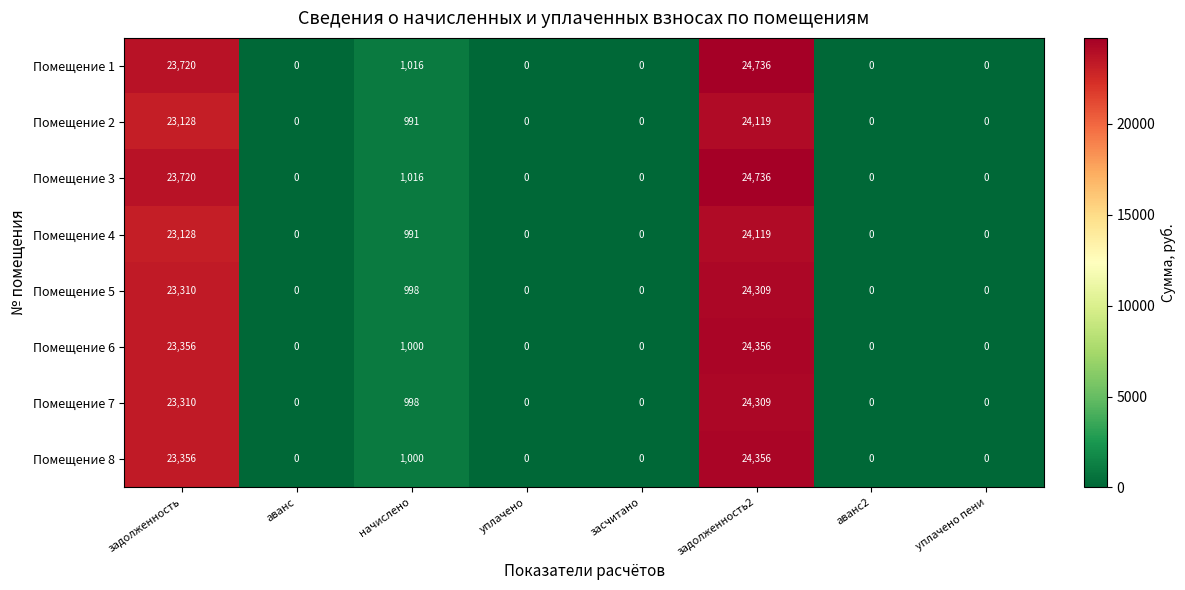

What is the maximum value shown in the chart?

24736